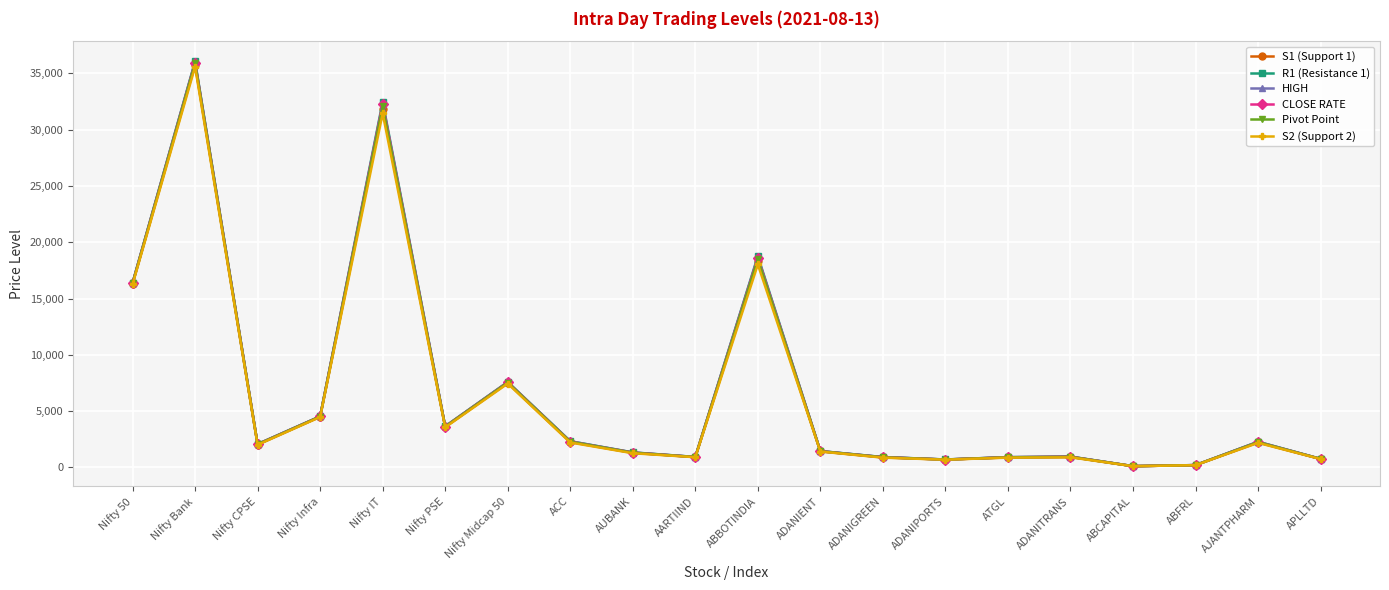

Is it true that Pivot Point equals 7146.1 at Nifty Infra?

False